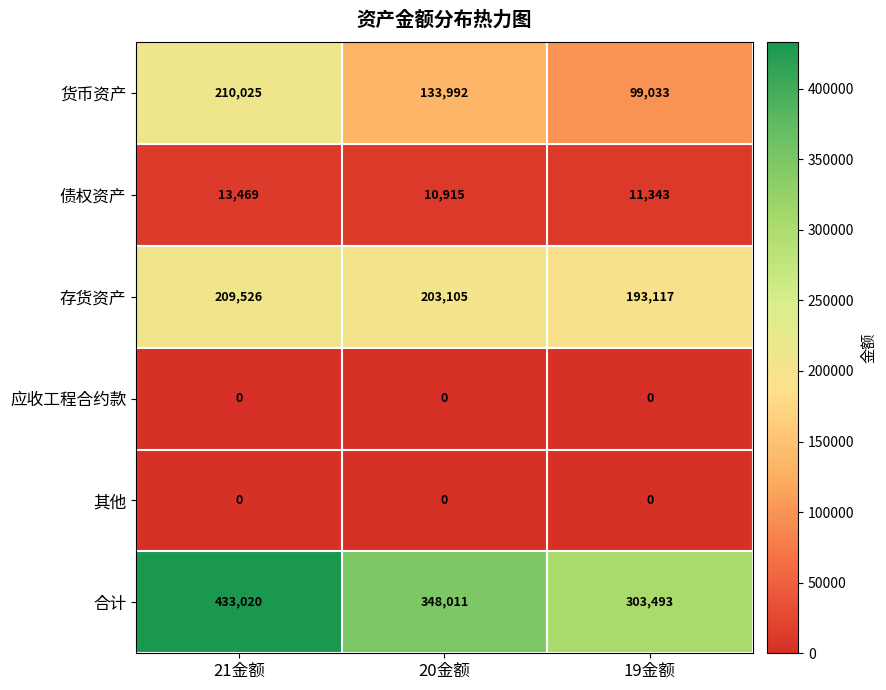

Reading right to left, transcribe all the data shown in this chart.

货币资产: 99033	133992	210025
债权资产: 11343	10915	13469
存货资产: 193117	203105	209526
应收工程合约款: 0	0	0
其他: 0	0	0
合计: 303493	348011	433020